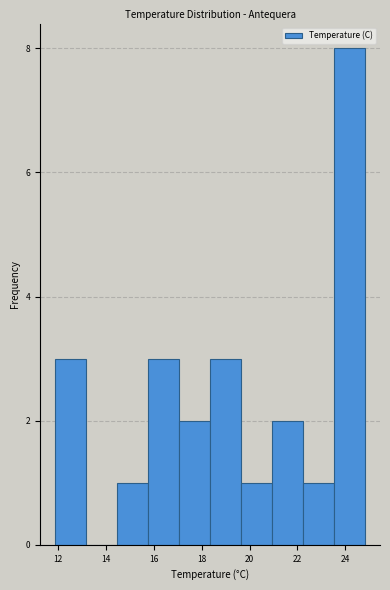

How tall is the bar that spans 19.6 to 21.0 on the x-axis? Neither the bar edges nor the heights are printed on the chart, so give them approximately, as read against the axes.

1